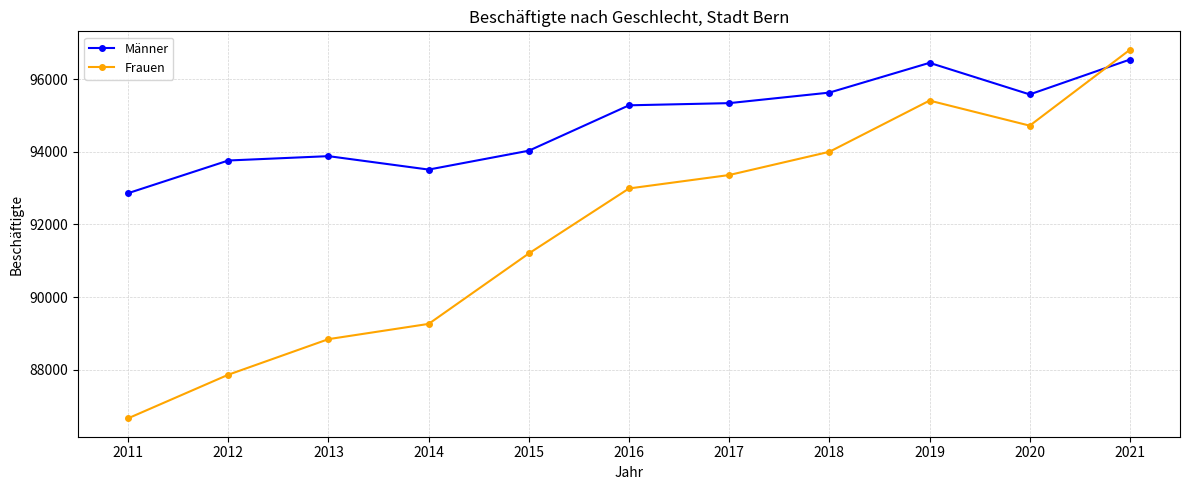

Reading right to left, extract all data points from this chart.

Männer: 2021=96540	2020=95580	2019=96450	2018=95630	2017=95340	2016=95280	2015=94030	2014=93510	2013=93880	2012=93760	2011=92860
Frauen: 2021=96810	2020=94720	2019=95410	2018=94000	2017=93360	2016=92990	2015=91200	2014=89260	2013=88840	2012=87860	2011=86660